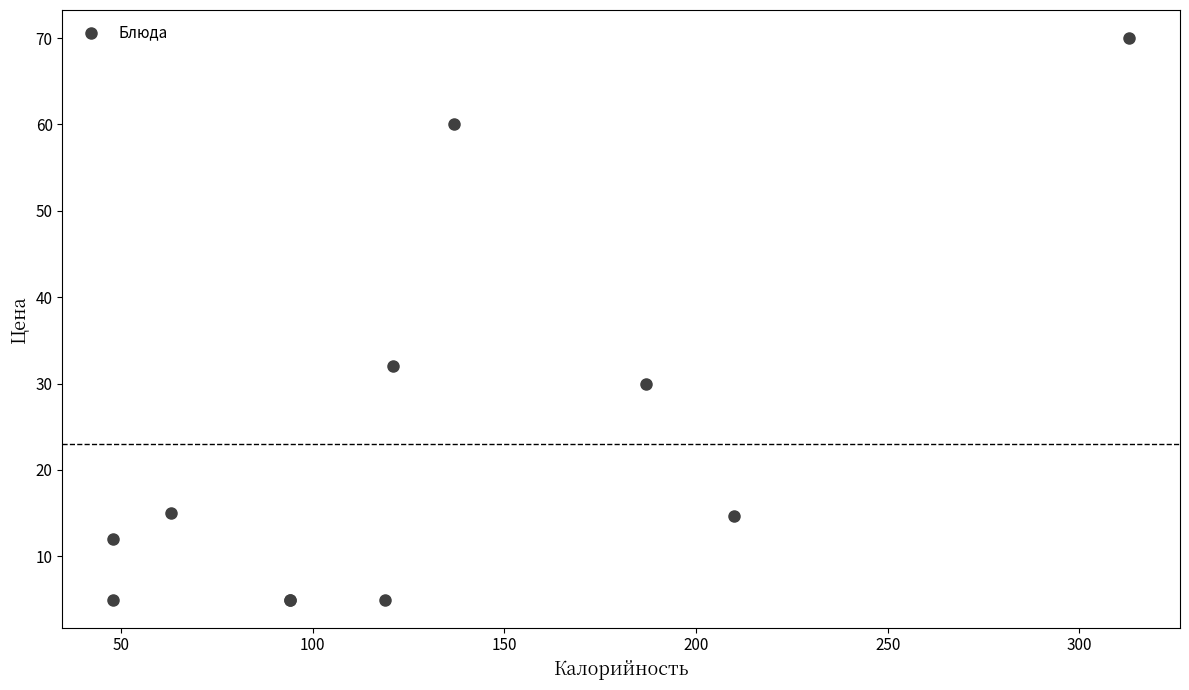

What Y value in the scatter plot is closest to 37?

32.0